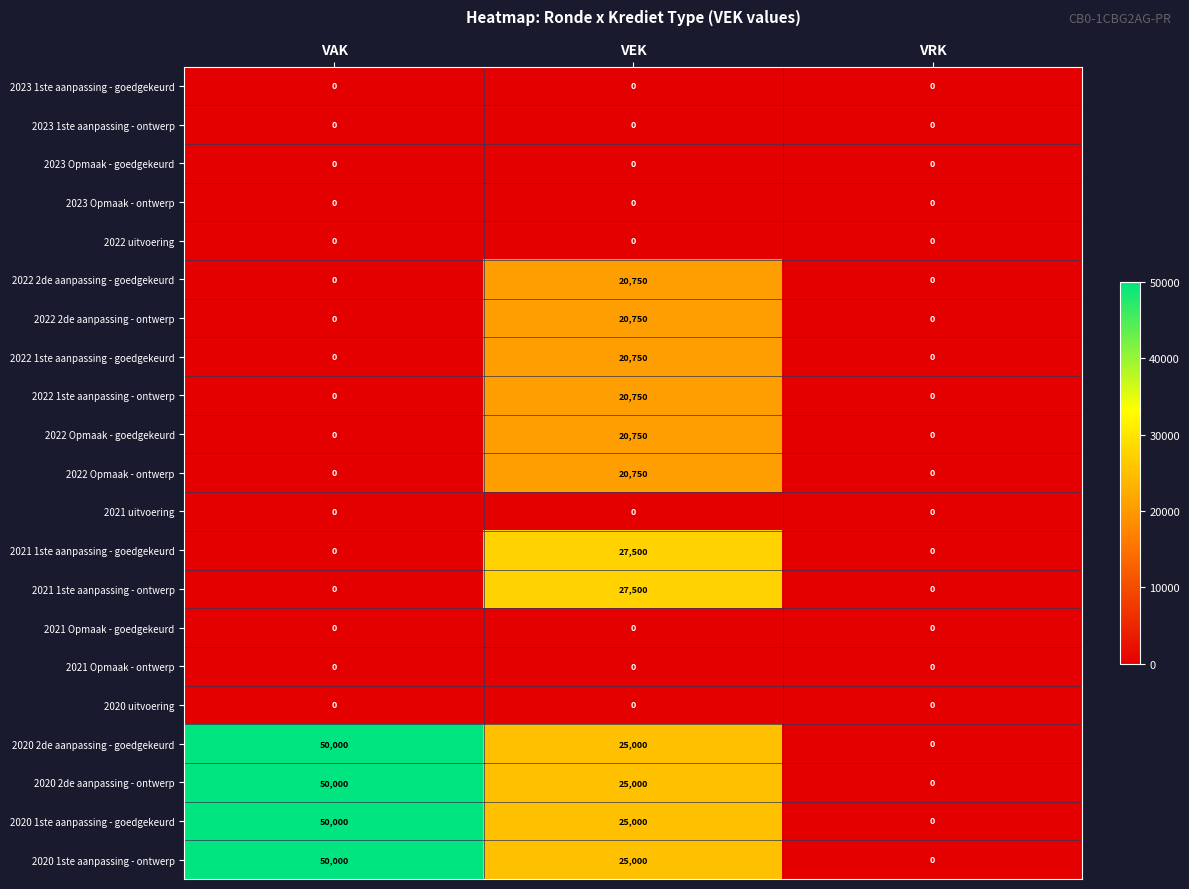

What is the greatest value displayed?

50000